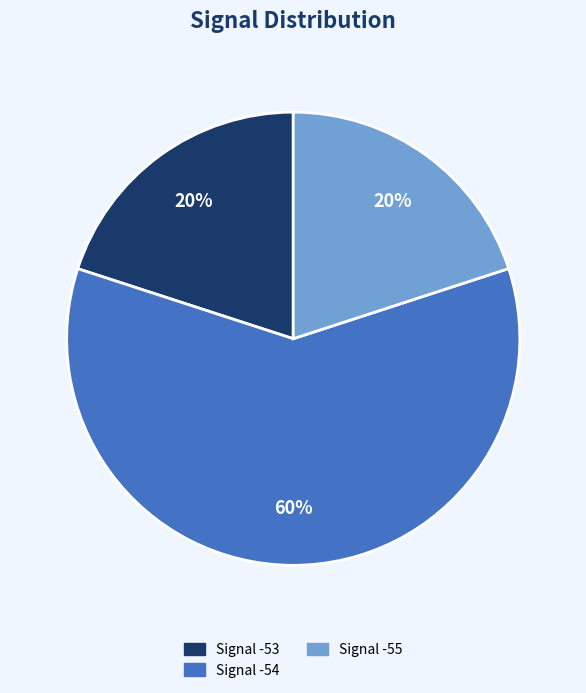

Between Signal -55 and Signal -54, which is larger?

Signal -54